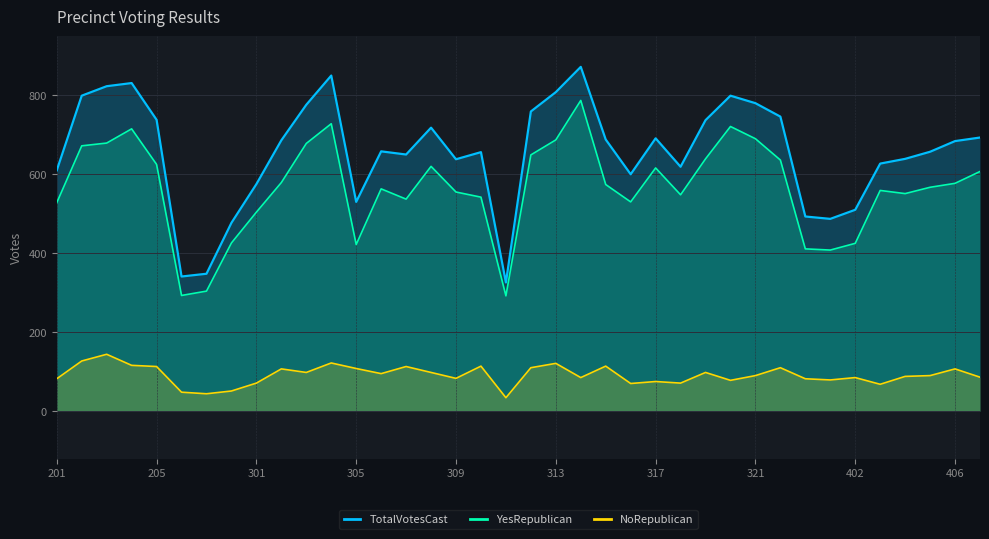

Rank the series by their maximum value, from highest to lowest.

TotalVotesCast, YesRepublican, NoRepublican